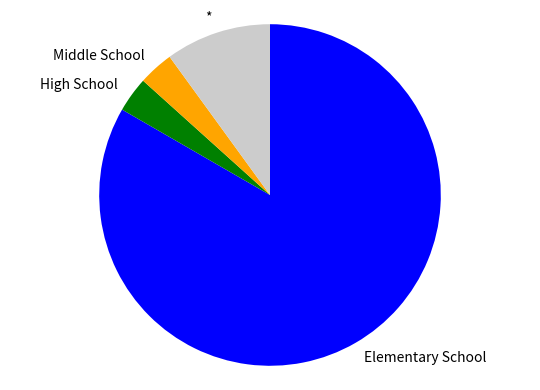

Is the sum of High School and Elementary School greater than half?

Yes